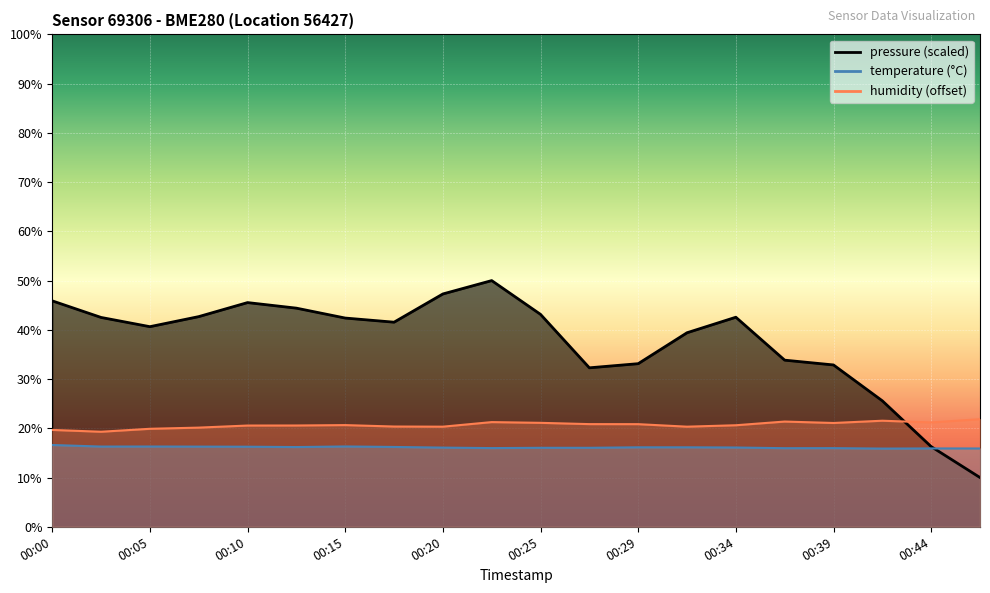

At which category does pressure_scaled reach its first local peak?

00:10